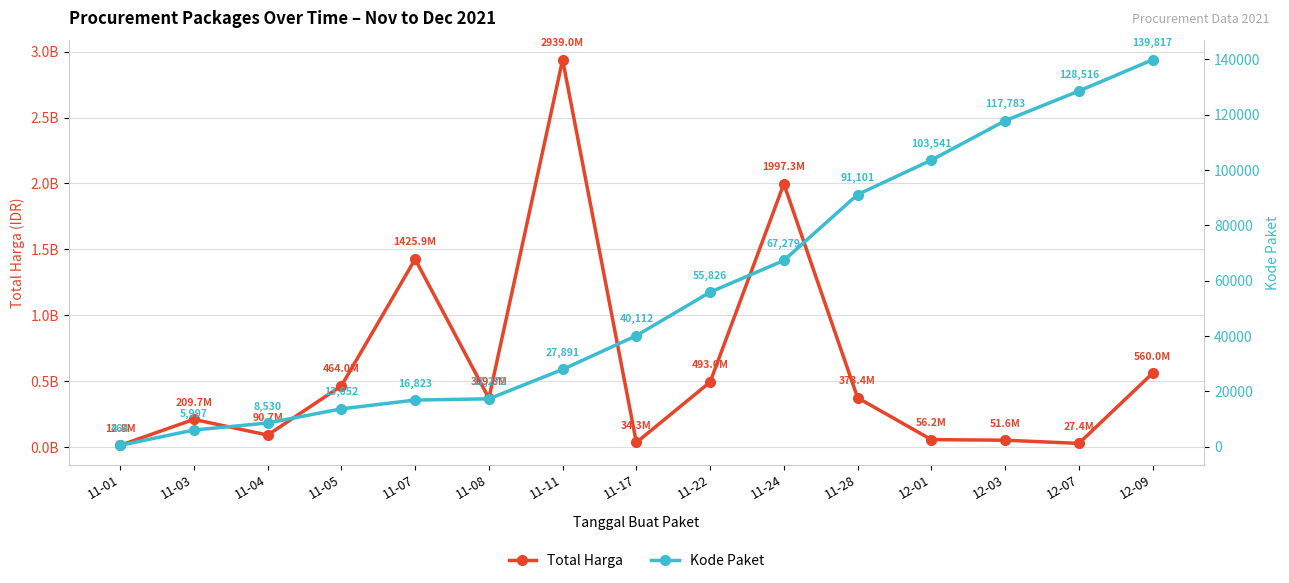

Is it true that Kode Paket equals 17272 at 11-08?

True